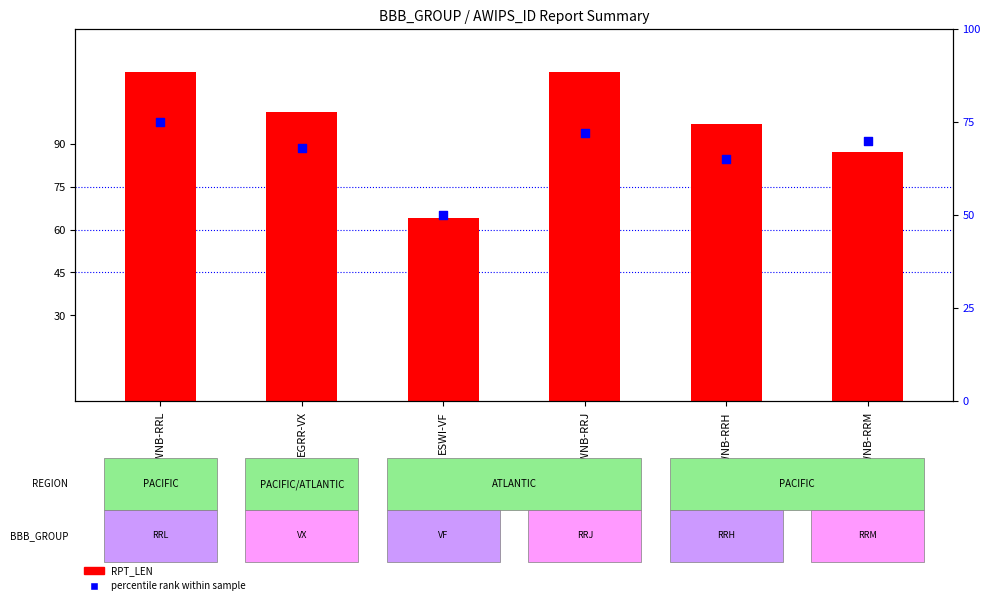

Which series has the largest total across all categories?

RPT_LEN